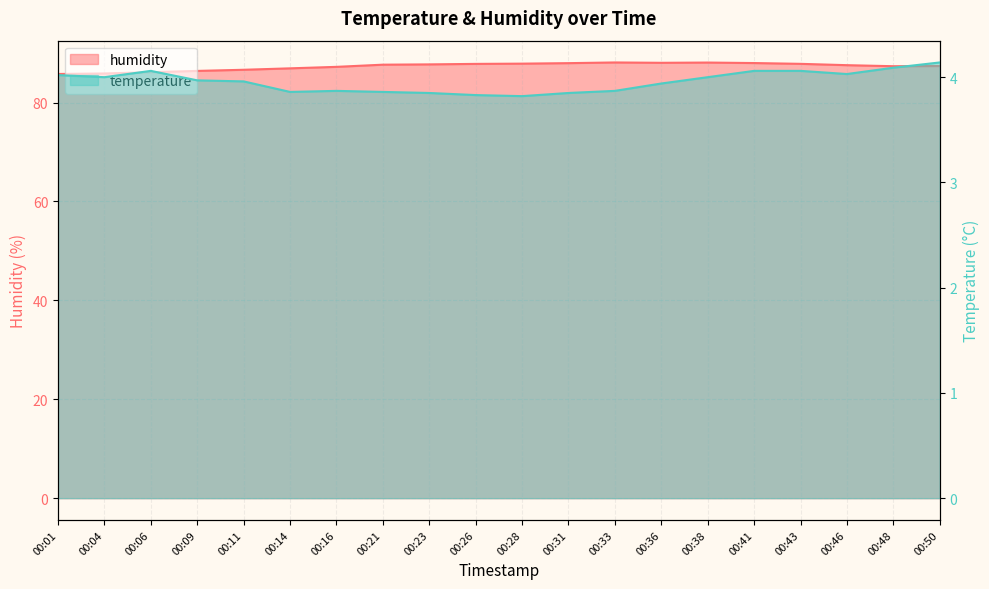

What is the difference between the maximum and second lowest values in the temperature series?

0.3